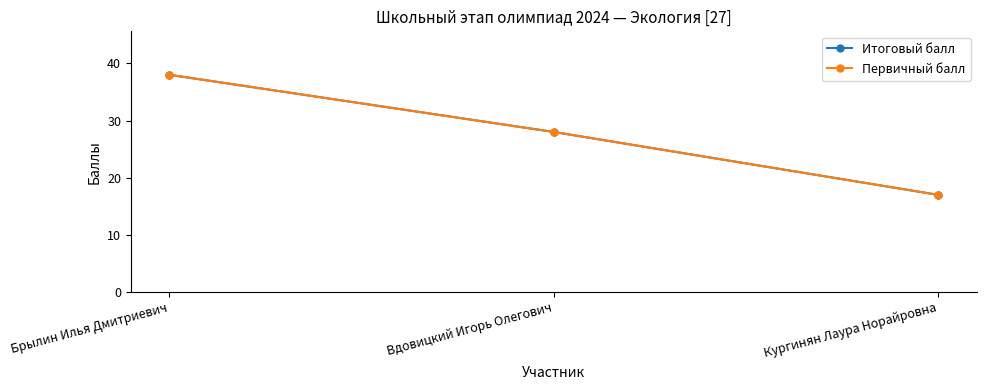

Does the chart have visible grid lines?

No